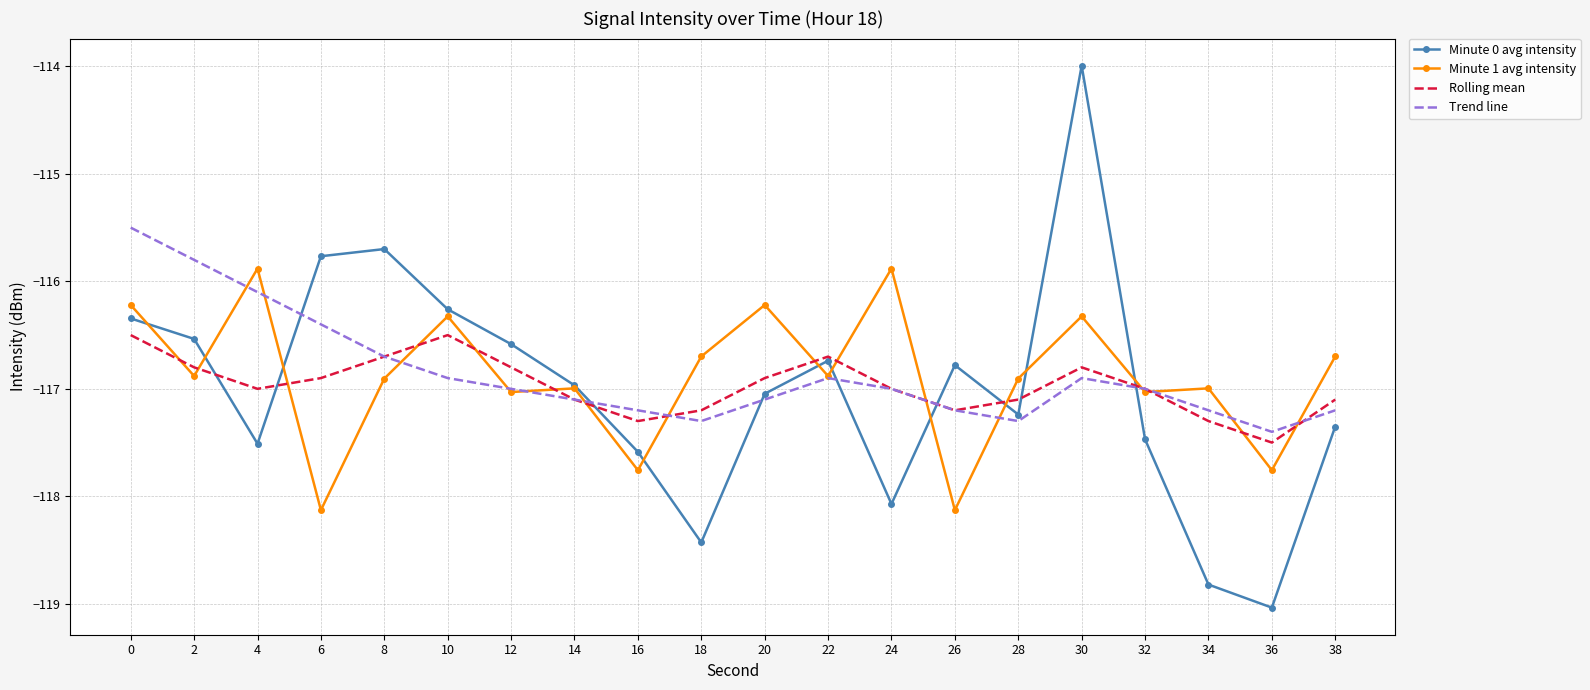

Reading left to right, extract all data points from this chart.

Minute 0 avg intensity: -116.3	-116.5	-117.5	-115.8	-115.7	-116.3	-116.6	-117.0	-117.6	-118.4	-117.0	-116.7	-118.1	-116.8	-117.2	-114.0	-117.5	-118.8	-119.0	-117.4
Minute 1 avg intensity: -116.2	-116.9	-115.9	-118.1	-116.9	-116.3	-117.0	-117.0	-117.8	-116.7	-116.2	-116.9	-115.9	-118.1	-116.9	-116.3	-117.0	-117.0	-117.8	-116.7
Rolling mean: -116.5	-116.8	-117.0	-116.9	-116.7	-116.5	-116.8	-117.1	-117.3	-117.2	-116.9	-116.7	-117.0	-117.2	-117.1	-116.8	-117.0	-117.3	-117.5	-117.1
Trend line: -115.5	-115.8	-116.1	-116.4	-116.7	-116.9	-117.0	-117.1	-117.2	-117.3	-117.1	-116.9	-117.0	-117.2	-117.3	-116.9	-117.0	-117.2	-117.4	-117.2